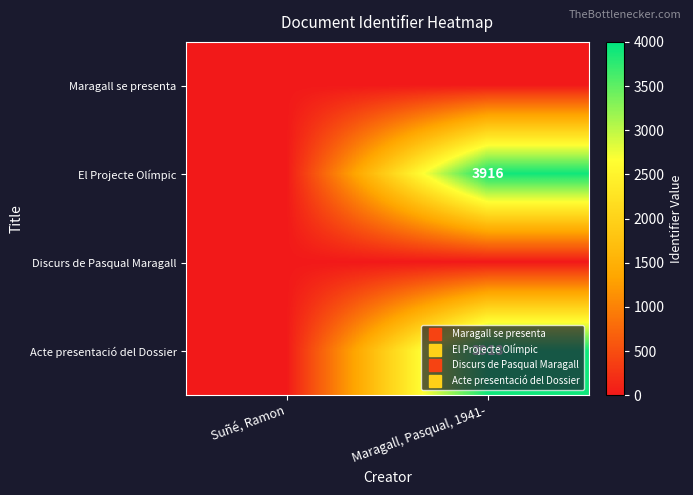

Rank the categories by Maragall se presenta value from lowest to highest.

Suñé, Ramon, Maragall, Pasqual, 1941-